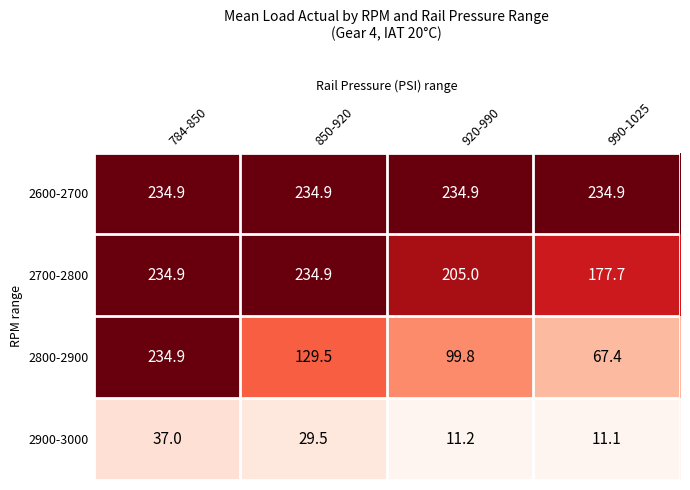

Which label corresponds to the smallest value in the chart?

990-1025